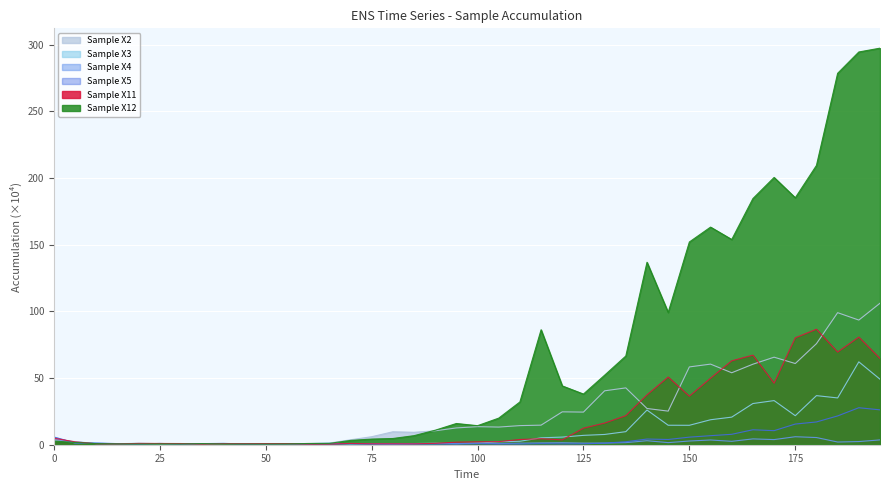

Reading left to right, extract all data points from this chart.

Sample X2: 4.5	2.0	1.1	0.7	0.5	0.7	0.6	0.7	0.5	0.8	0.8	0.7	0.8	1.2	3.7	6.0	9.7	9.3	10.4	12.6	13.5	13.2	14.3	14.7	24.7	24.5	40.4	42.6	27.2	25.2	58.3	60.4	54.0	60.4	65.6	60.9	75.8	99.0	93.5	106.1
Sample X3: 3.1	2.4	0.8	0.7	1.1	0.8	0.7	0.7	0.9	0.7	0.6	0.8	0.8	1.2	0.6	0.9	0.6	0.9	1.1	0.8	1.3	2.2	2.6	5.2	5.7	7.0	7.7	9.8	26.0	14.6	14.6	18.7	20.7	30.9	33.1	21.8	36.8	35.1	62.1	49.1
Sample X4: 4.5	1.3	1.4	0.8	0.6	0.9	0.6	0.8	1.0	0.5	0.5	0.6	0.7	0.6	0.6	0.5	0.5	0.5	0.7	1.0	1.2	0.8	1.2	1.4	1.5	1.2	1.2	1.6	3.0	1.6	2.8	3.5	2.5	4.4	3.8	6.0	5.4	2.0	2.4	3.6
Sample X5: 5.8	1.4	0.8	0.6	0.6	0.9	0.6	0.9	0.8	0.5	0.7	0.8	0.6	0.7	0.9	0.6	0.5	0.6	0.5	0.5	0.7	0.5	0.5	0.8	0.6	0.7	1.2	2.2	4.3	3.9	5.7	6.8	7.8	11.2	10.5	15.5	17.1	21.6	27.7	26.1
Sample X11: 4.9	2.2	0.7	0.6	1.0	0.9	0.9	0.5	0.8	0.8	0.9	0.9	0.5	0.5	1.0	0.7	0.7	0.7	1.0	1.9	2.2	2.3	3.9	4.5	3.7	12.4	16.2	21.8	37.4	50.7	36.4	49.9	62.9	67.2	46.1	80.2	86.6	69.5	80.7	64.7
Sample X12: 2.8	1.7	0.8	0.6	0.5	0.6	0.5	0.8	0.5	0.5	0.5	0.6	0.9	1.0	3.2	4.2	4.7	6.8	10.9	15.9	14.3	19.9	32.1	86.2	44.1	38.0	52.1	66.5	136.8	99.2	152.0	163.2	153.9	184.6	200.4	185.2	209.4	278.5	294.5	297.3